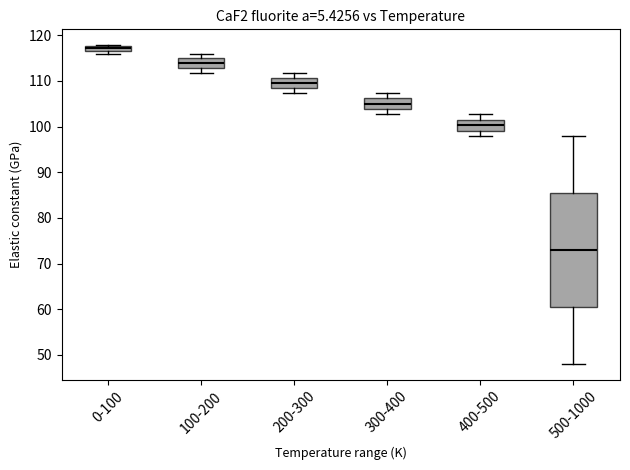

Comparing the boxes themselves (not the whiskers), which one is the tallest?

500-1000